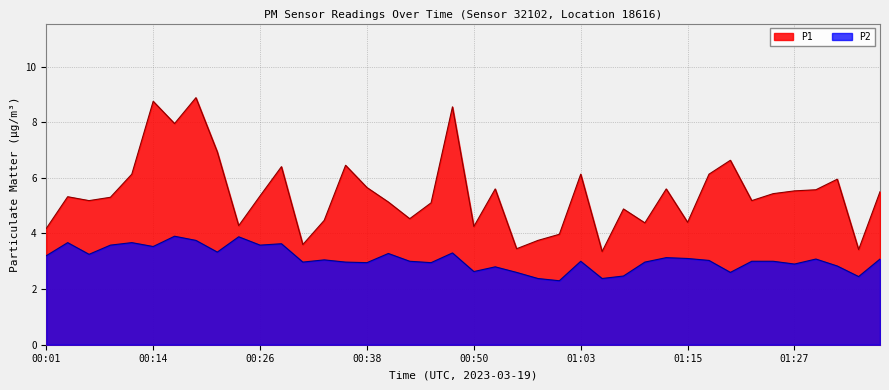

True or false: P2 and P1 intersect in this chart.

False